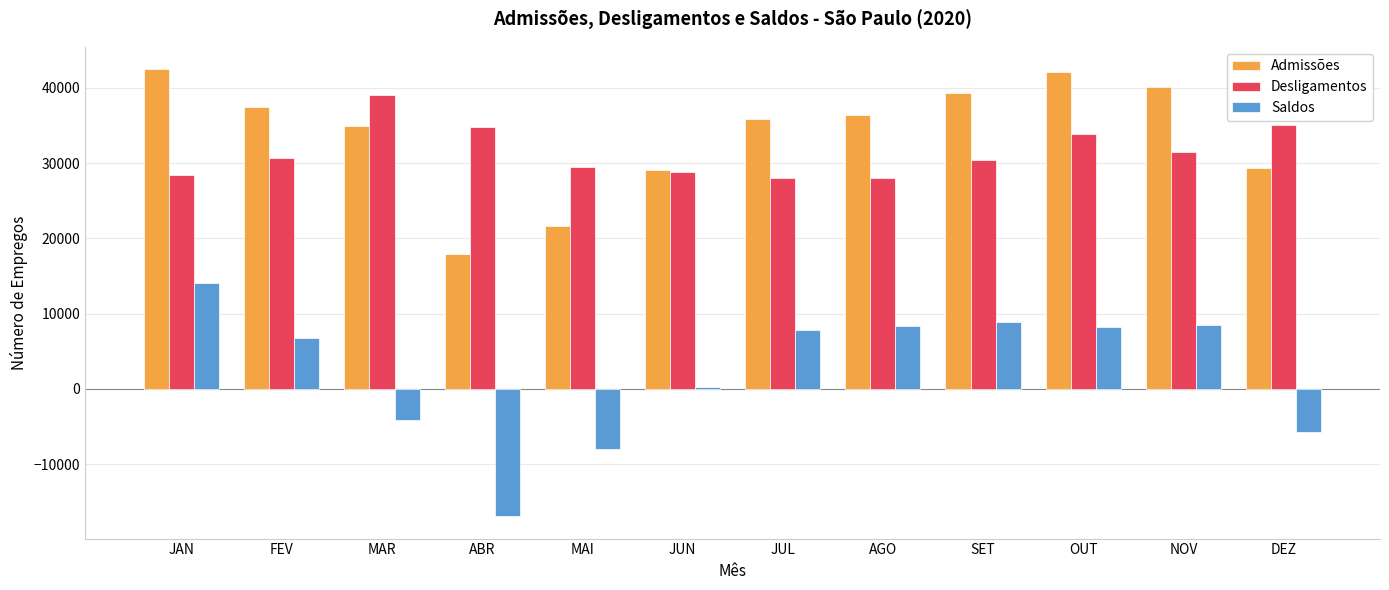

What is the approximate value of Saldos at AGO?

8351